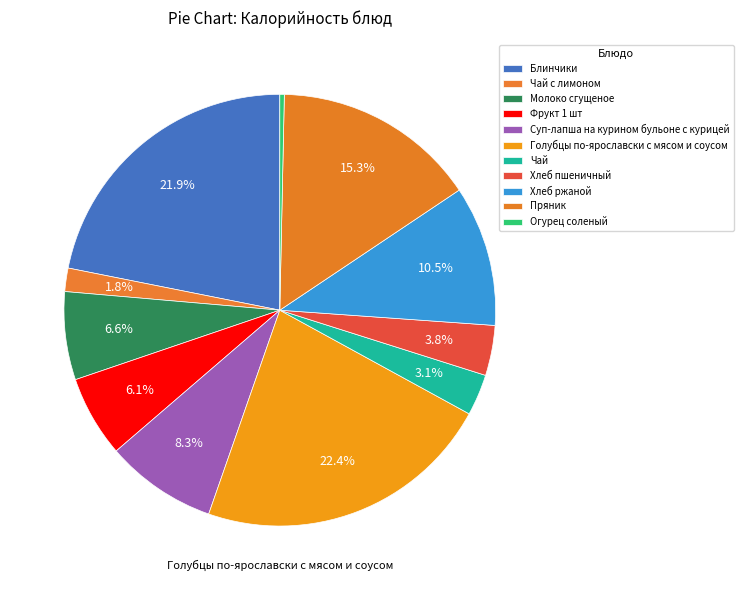

To the nearest percent, what is the average slice percentage?

9%